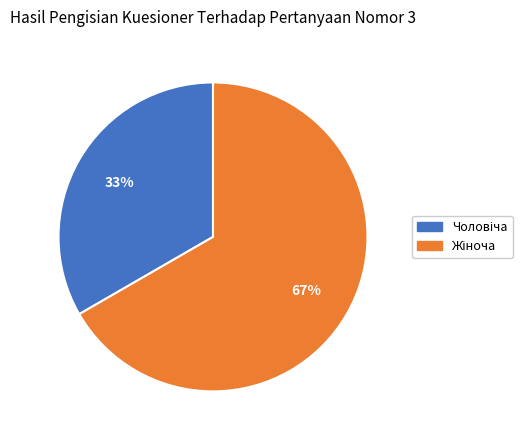

Does any single category account for the majority?

Yes